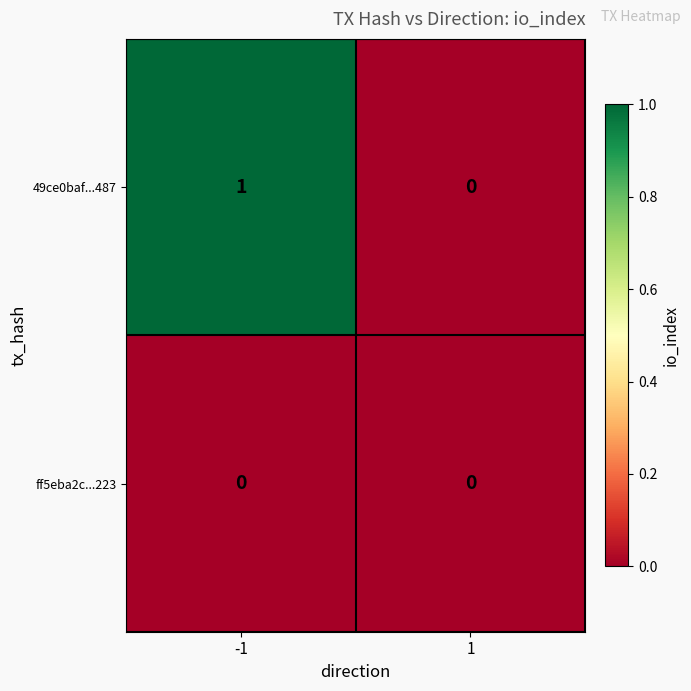

Which series changed the most between -1 and 1?

49ce0baf...487